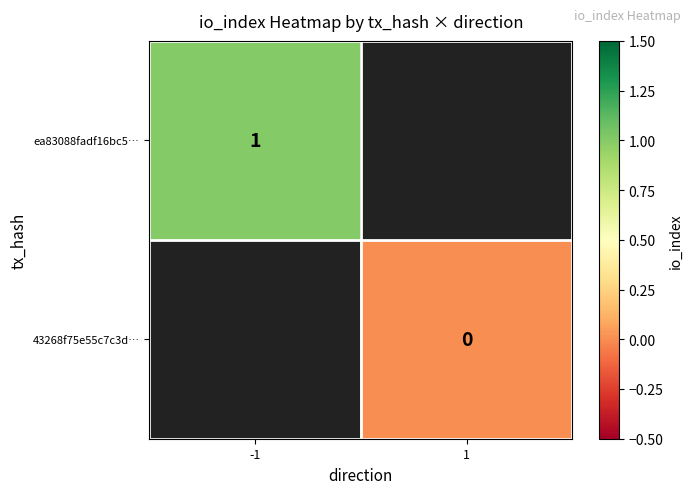

The value of ea83088fadf16bc5… at -1 is 1. True or false?

True